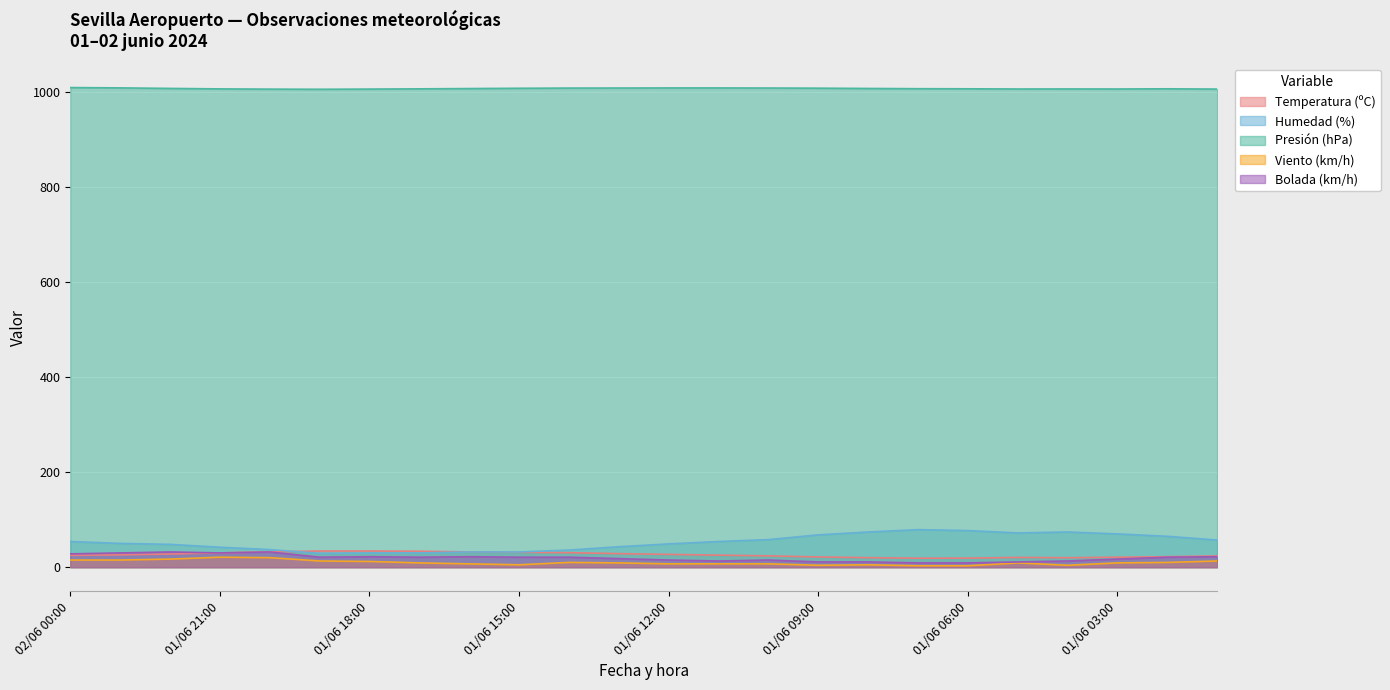

True or false: Presión (hPa) has more than 2 interior local peaks.

False